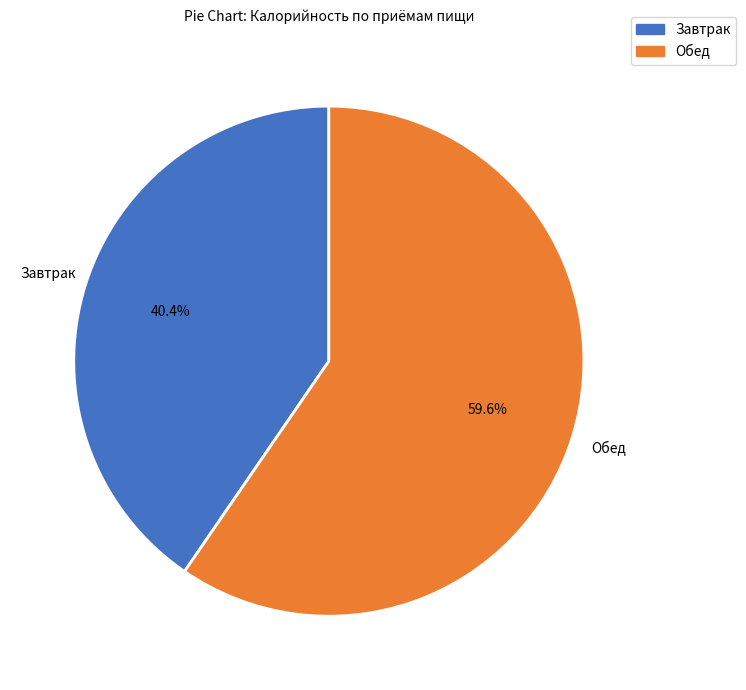

To the nearest percent, what percentage of the pie is Завтрак?

40%